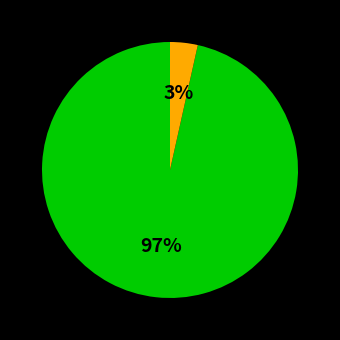

Is there any slice that represents more than half of the pie?

Yes